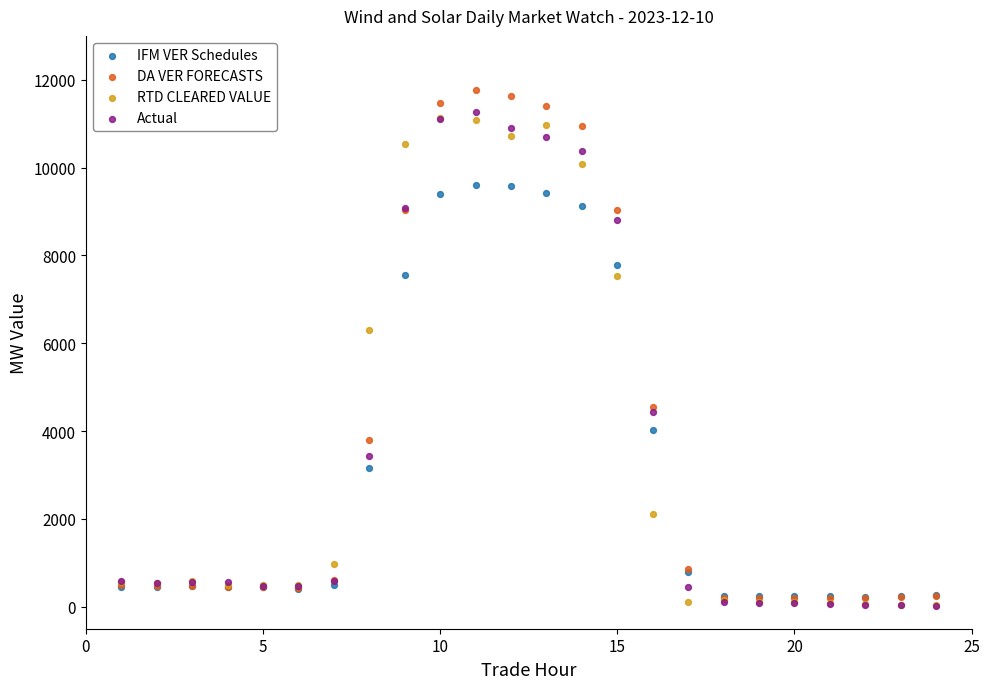

Across all series, what Y value is closest to 5896?

6299.6